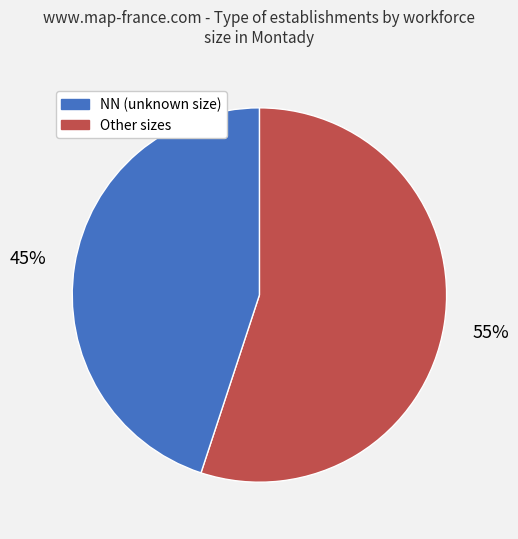

Is there a majority slice in this chart?

Yes